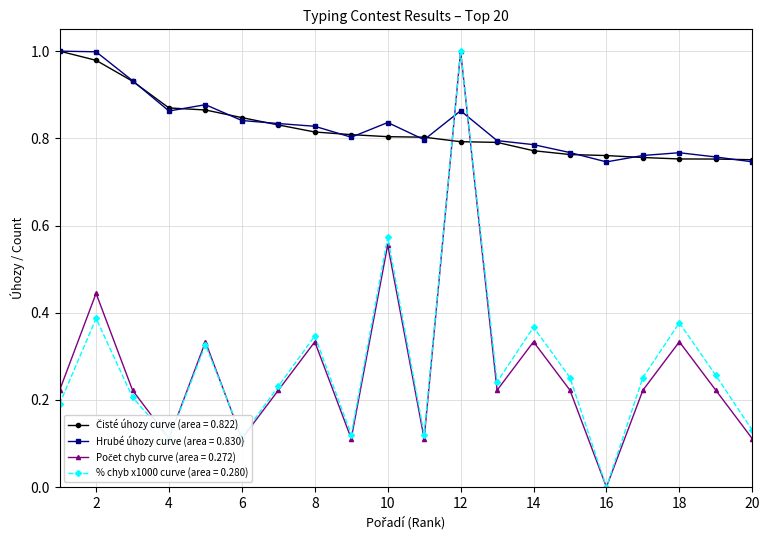

How many interior local valleys does the % chyb x1000 curve (area = 0.280) series have?

6